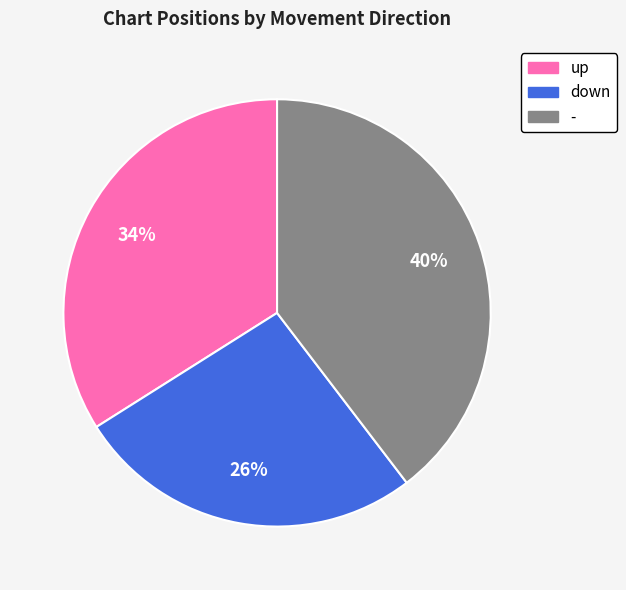

Do - and down together represent more than half of the pie?

Yes